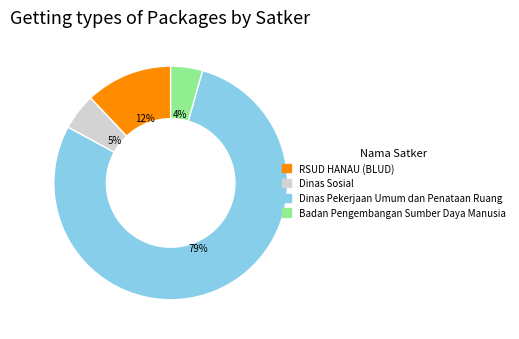

Does any single category account for the majority?

Yes